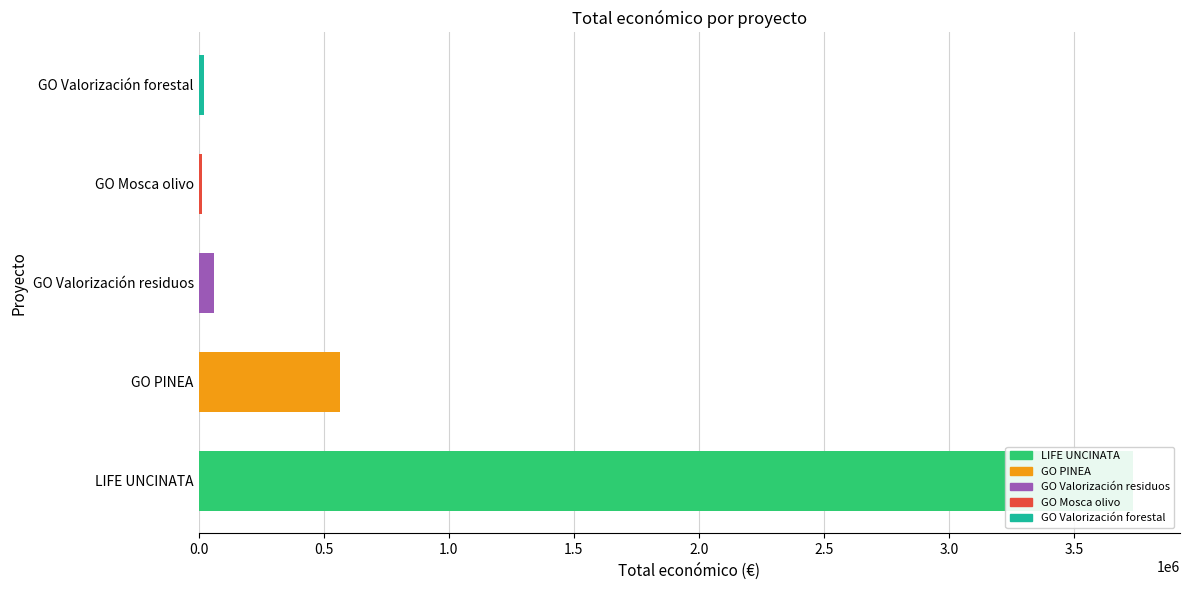

The value at GO PINEA is 565391. True or false?

True